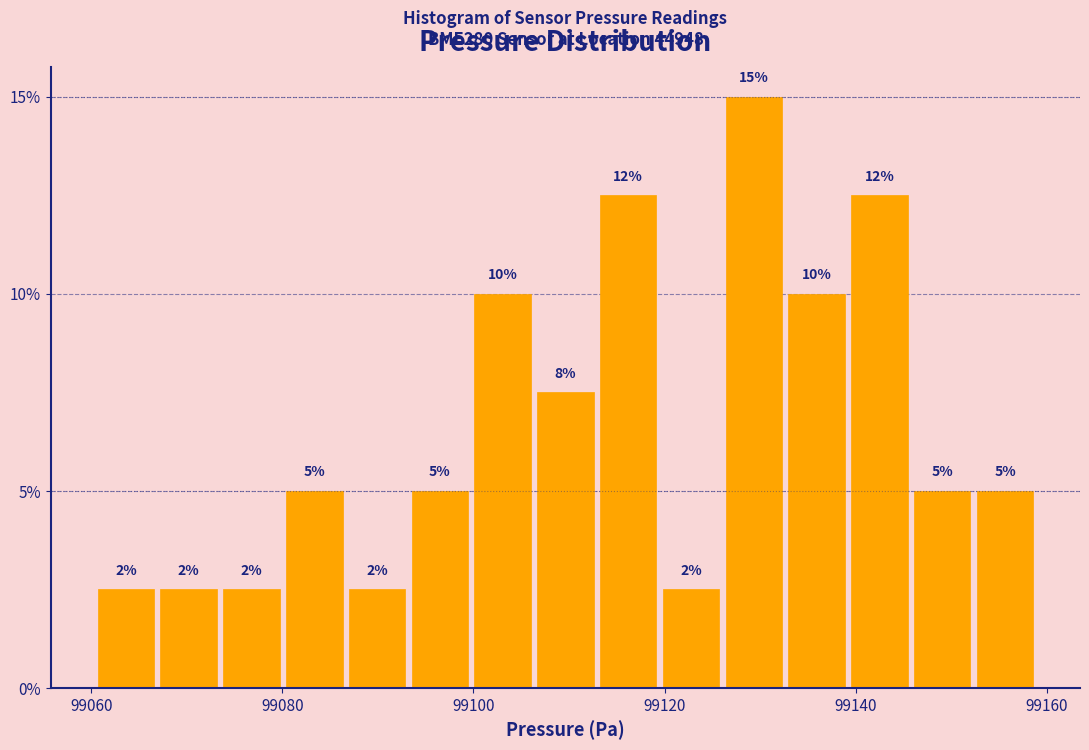

Around what value on the x-axis is the tallest bar? Give the approximate position of its centre, as read against the axis.

99130